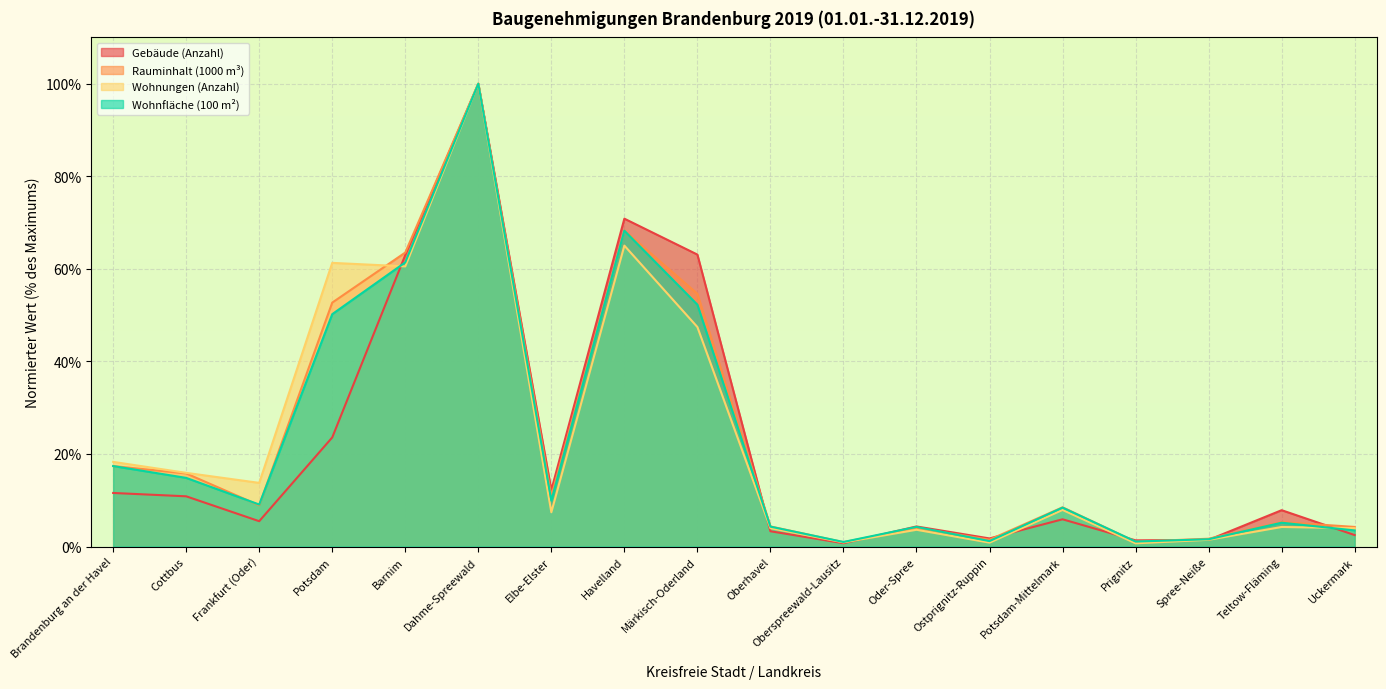

Rank the categories by Wohnfläche (100 m²) value from lowest to highest.

Oberspreewald-Lausitz, Prignitz, Ostprignitz-Ruppin, Spree-Neiße, Uckermark, Oder-Spree, Oberhavel, Teltow-Fläming, Potsdam-Mittelmark, Frankfurt (Oder), Elbe-Elster, Cottbus, Brandenburg an der Havel, Potsdam, Märkisch-Oderland, Barnim, Havelland, Dahme-Spreewald